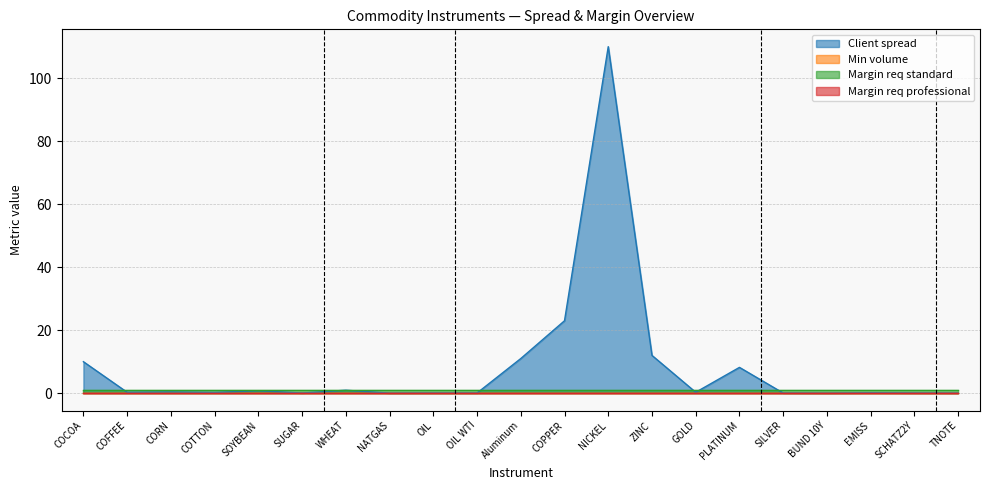

Reading left to right, what are all the values shown in this chart?

Client spread: 10.0	0.3	0.4	0.2	0.8	0.1	0.9	0.0	0.1	0.1	11.0	23.0	110.0	12.0	0.3	8.2	0.1	0.0	0.1	0.1	0.0
Min volume: 0.0	0.0	0.0	0.0	0.0	0.0	0.0	0.0	0.0	0.0	0.0	0.0	0.0	0.0	0.0	0.0	0.0	0.0	0.0	0.0	0.0
Margin req standard: 1.0	1.0	1.0	1.0	1.0	1.0	1.0	1.0	1.0	1.0	1.0	1.0	1.0	1.0	1.0	1.0	1.0	1.0	1.0	1.0	1.0
Margin req professional: 0.0	0.0	0.0	0.0	0.0	0.0	0.0	0.0	0.0	0.0	0.0	0.0	0.0	0.0	0.0	0.0	0.0	0.0	0.0	0.0	0.0